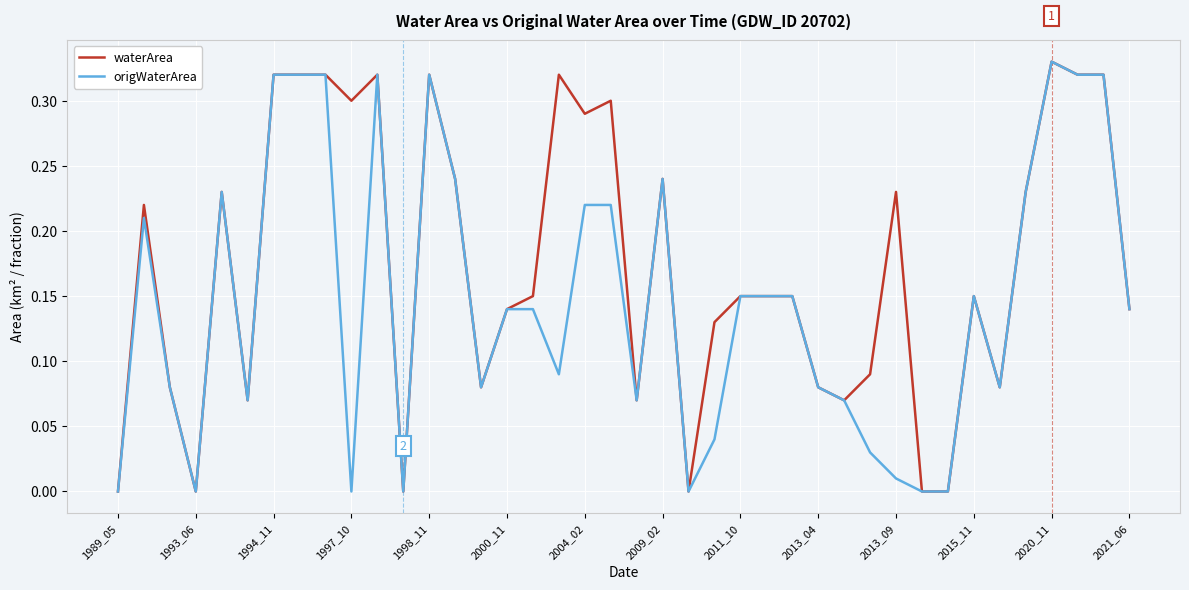

Which series has the largest total across all categories?

waterArea